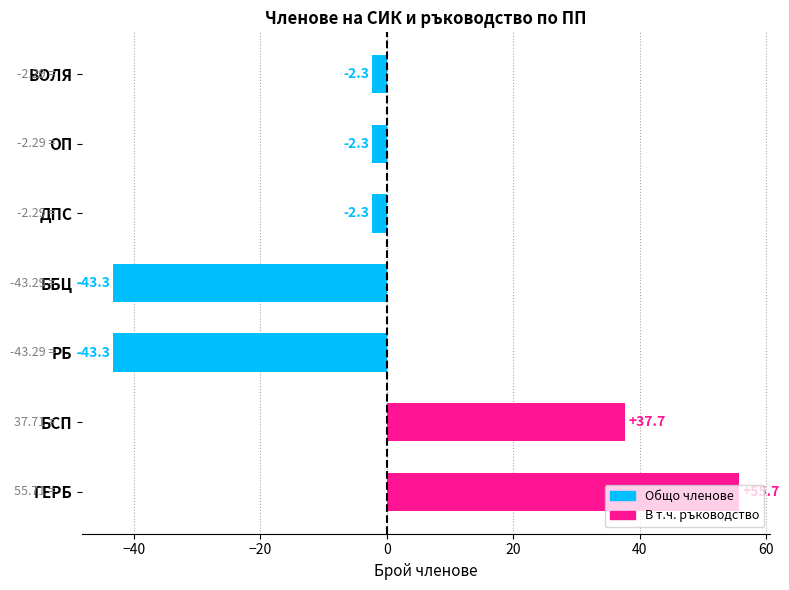

Which has a higher value, ББЦ or БСП?

БСП